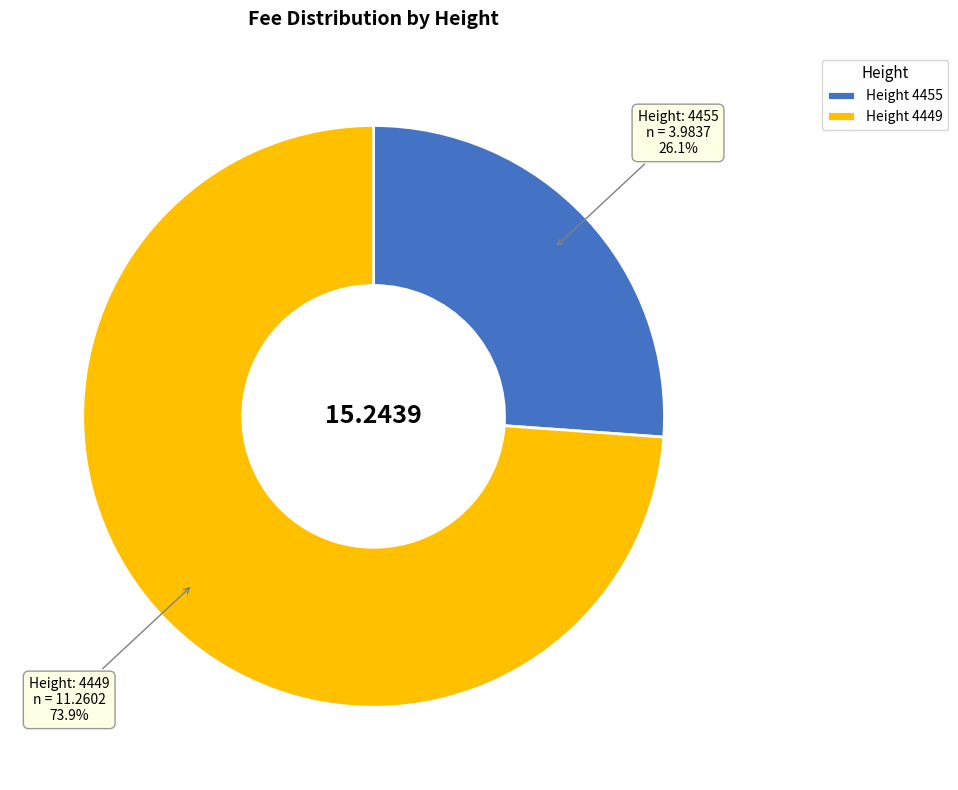

Rank the categories by value from lowest to highest.

Height 4455, Height 4449